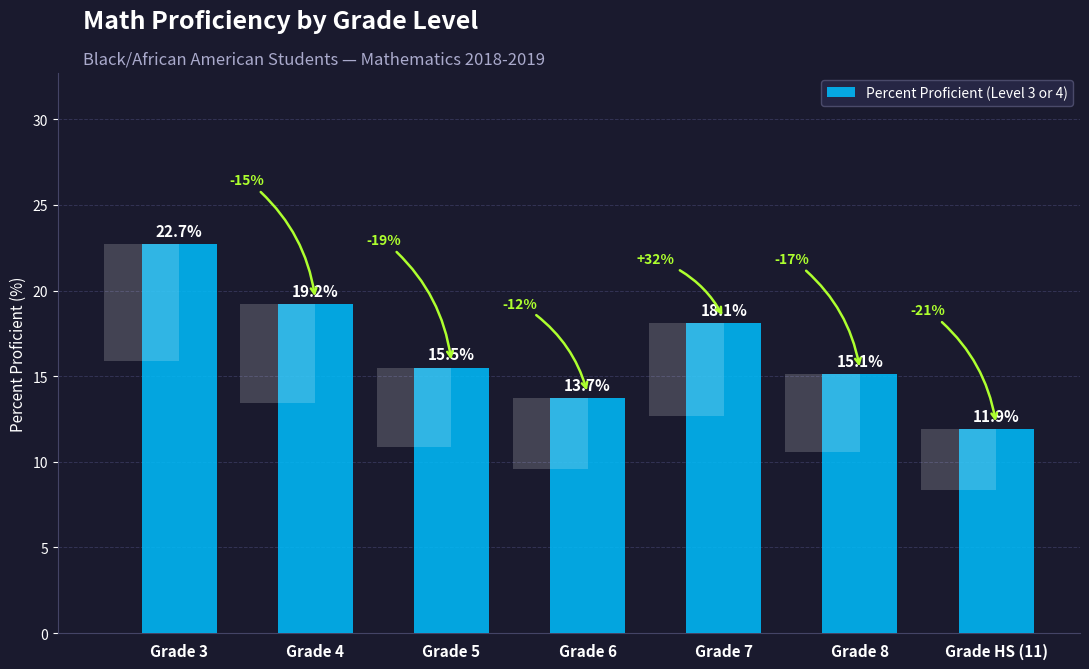

What is the sum of all values?

116.2